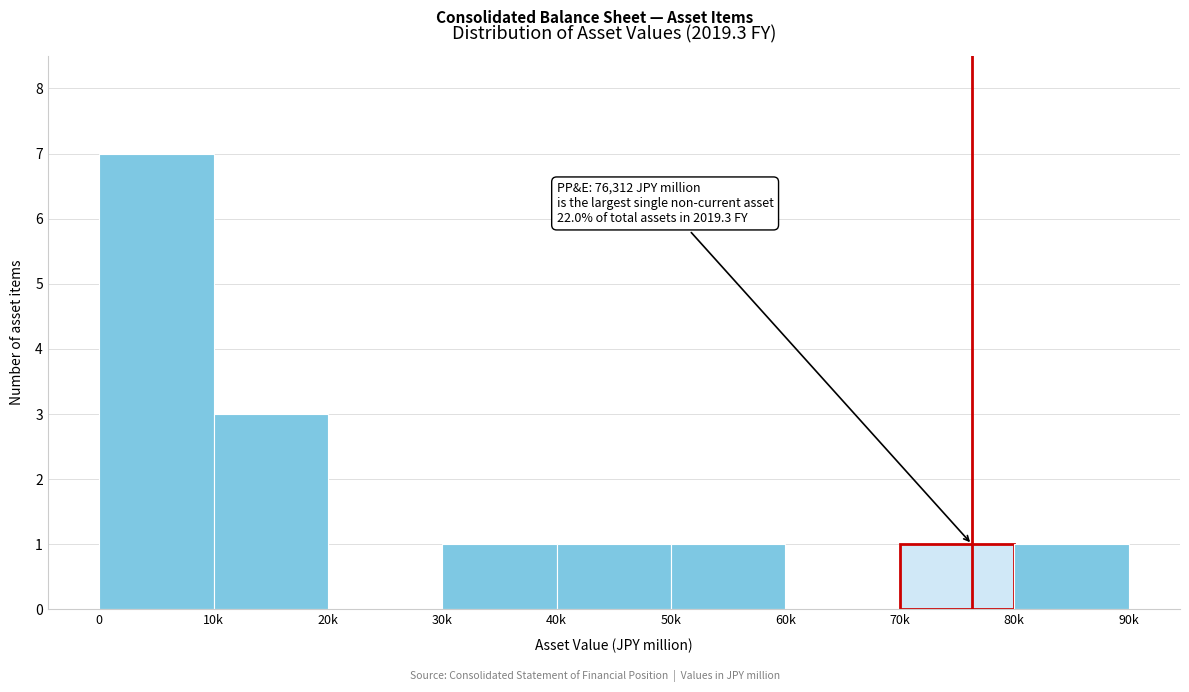

Reading right to left, list all the values displayed in this chart.

80k=1	70k=1	60k=0	50k=1	40k=1	30k=1	20k=0	10k=3	0=7